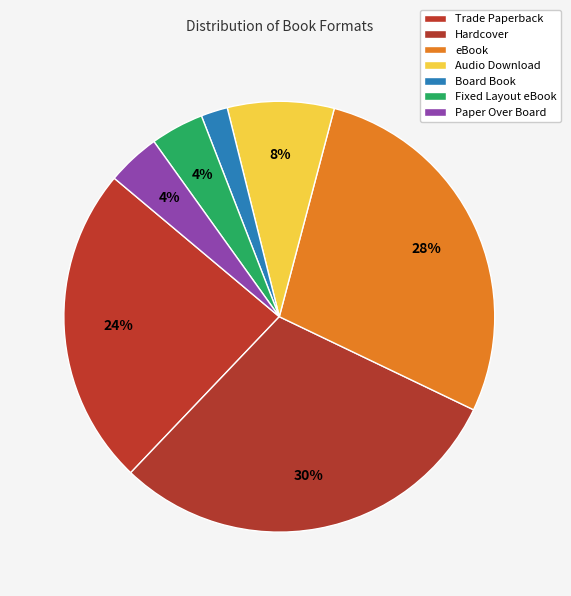

To the nearest percent, what is the average slice percentage?

14%